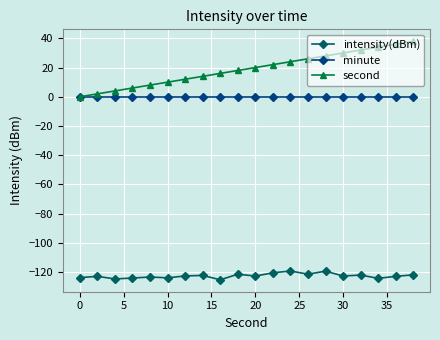

What is the smallest value displayed?

-125.3